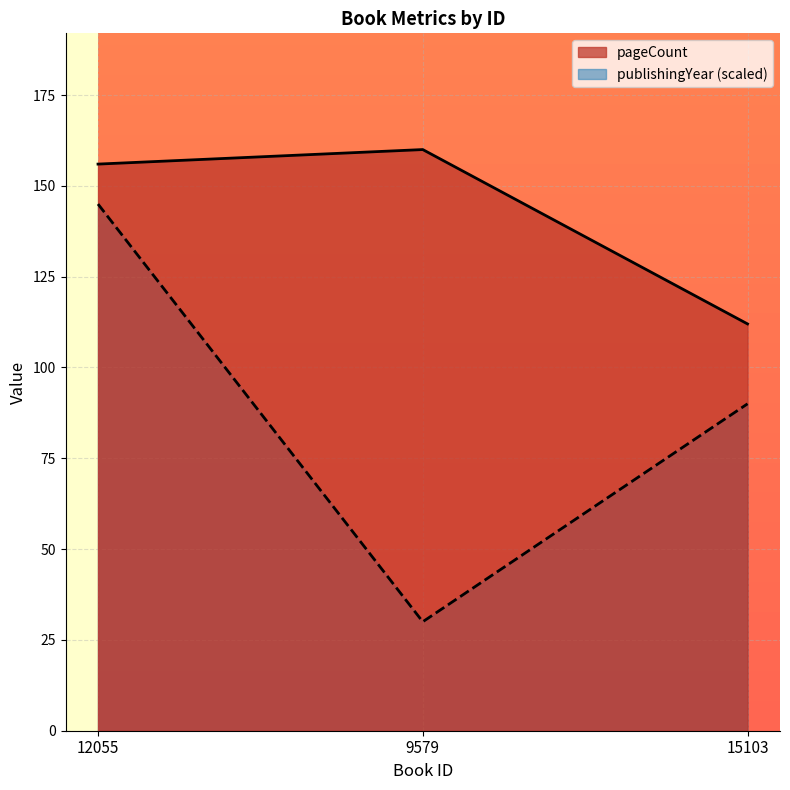

Rank the categories by publishingYear value from highest to lowest.

12055, 15103, 9579